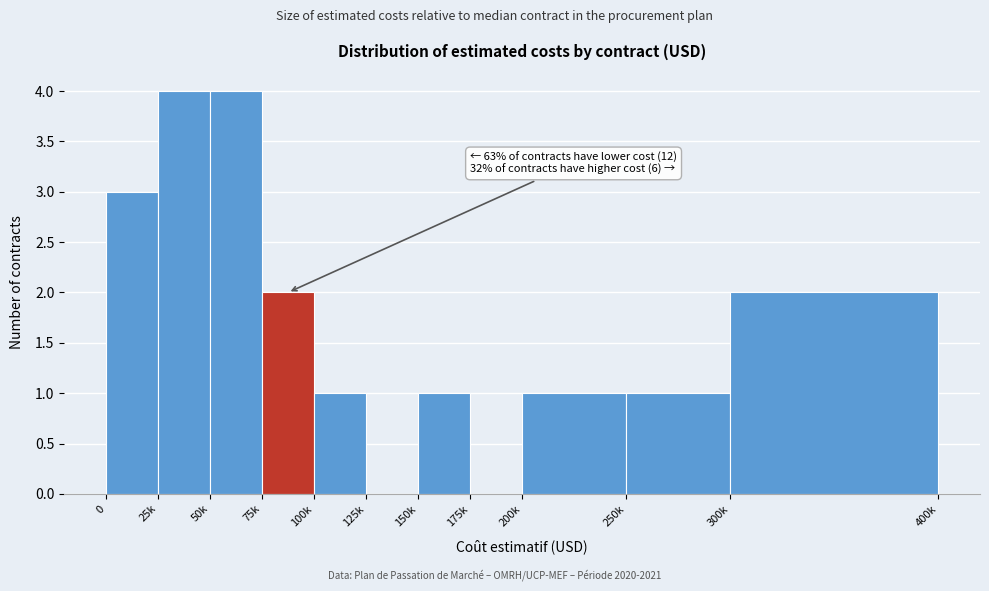

The chart shows a value of 2 at 150k. True or false?

False